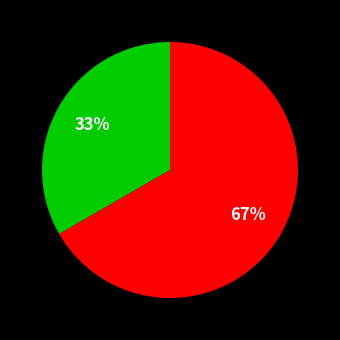

Does any single category account for the majority?

Yes